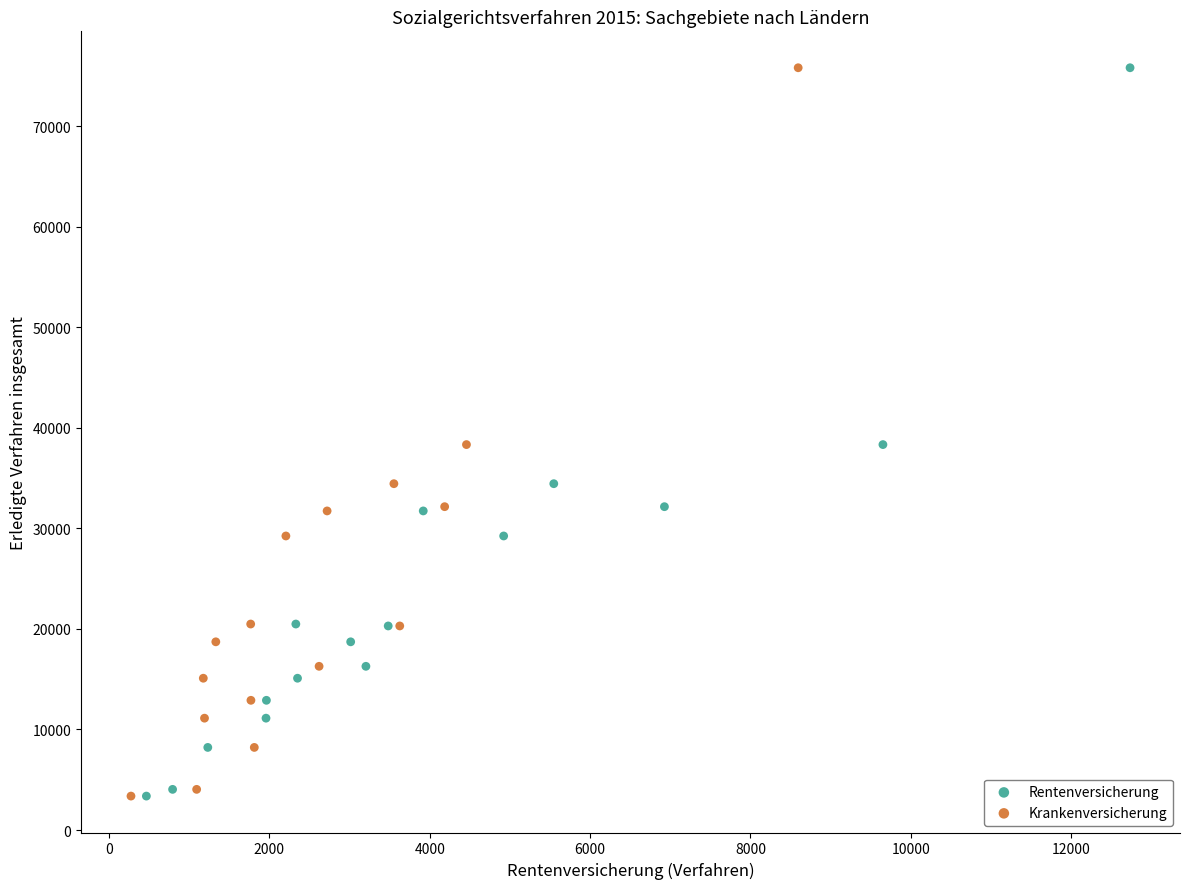

What are all the series names shown in the legend?

Rentenversicherung, Krankenversicherung